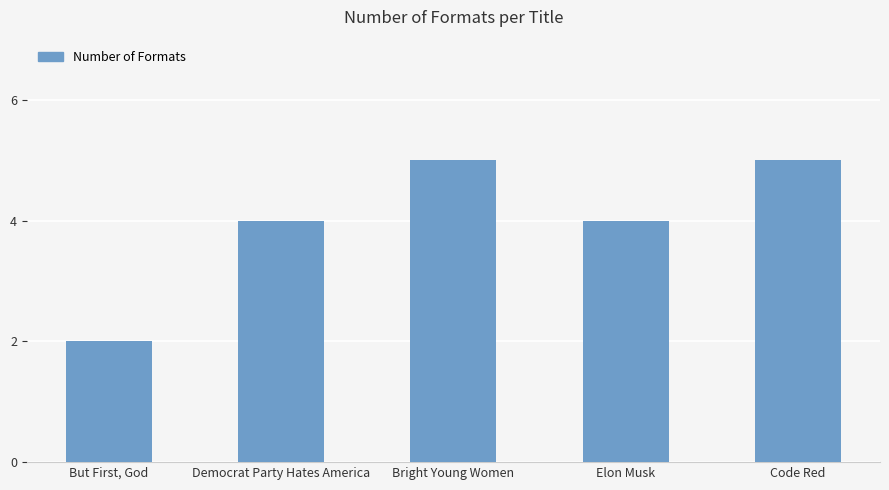

What is the change in value from But First, God to Bright Young Women?

+3